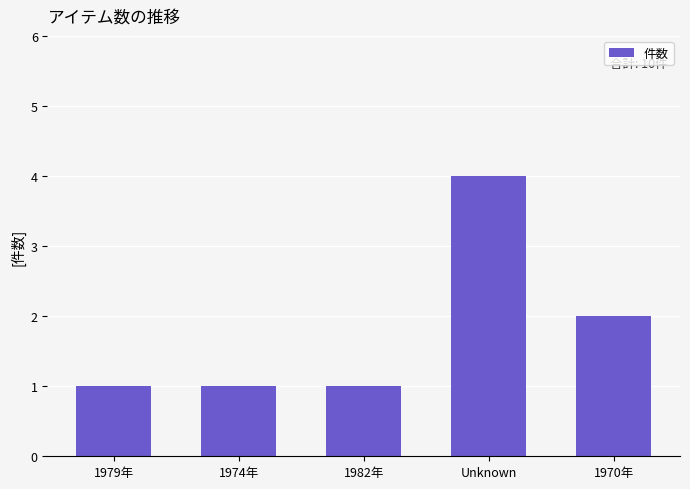

What is the maximum value shown in the chart?

4